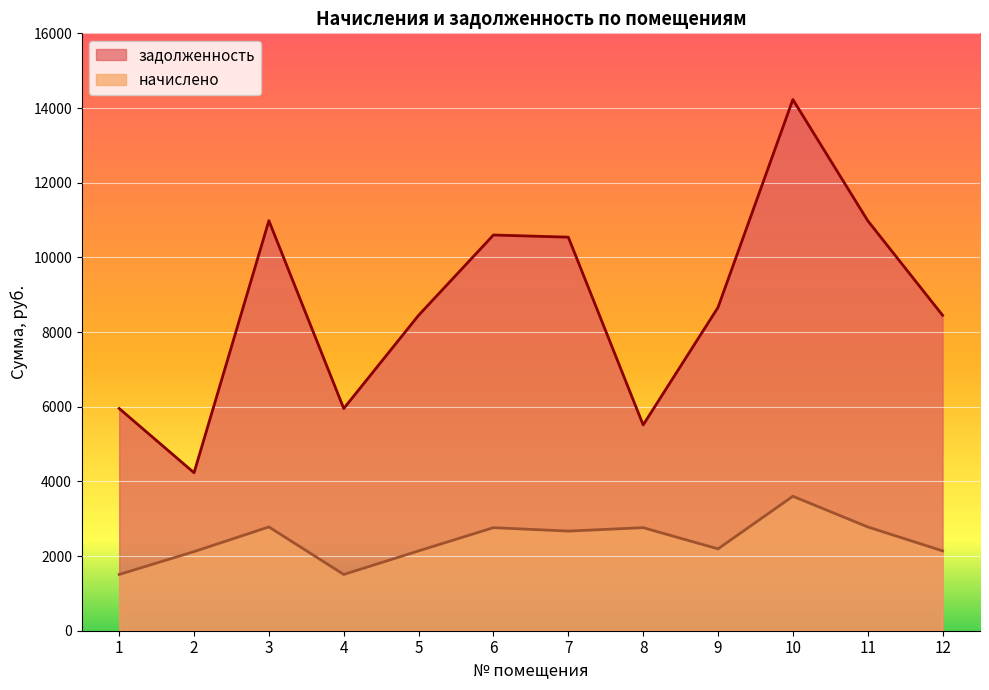

Rank the series at 6 from lowest to highest value.

начислено, задолженность